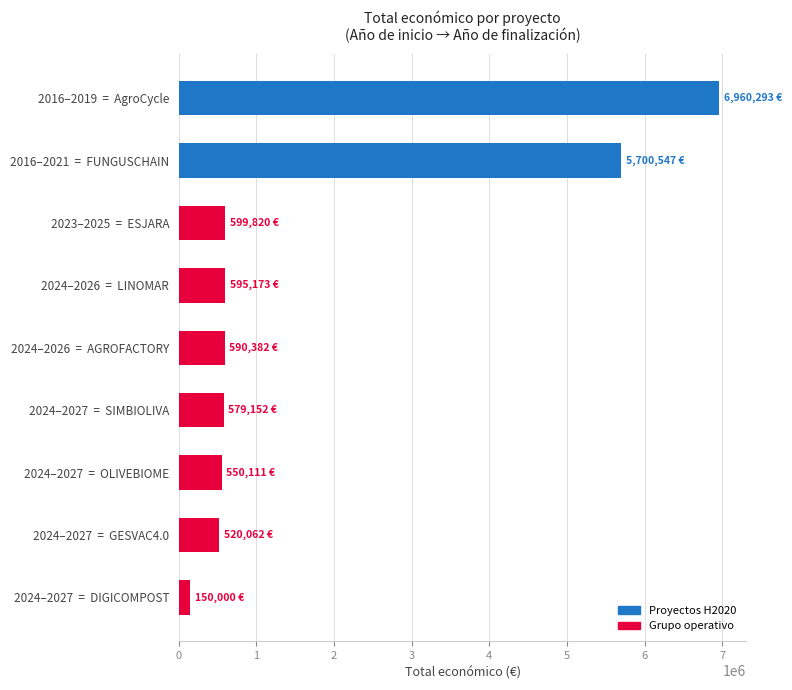

What is the average value?

1805060